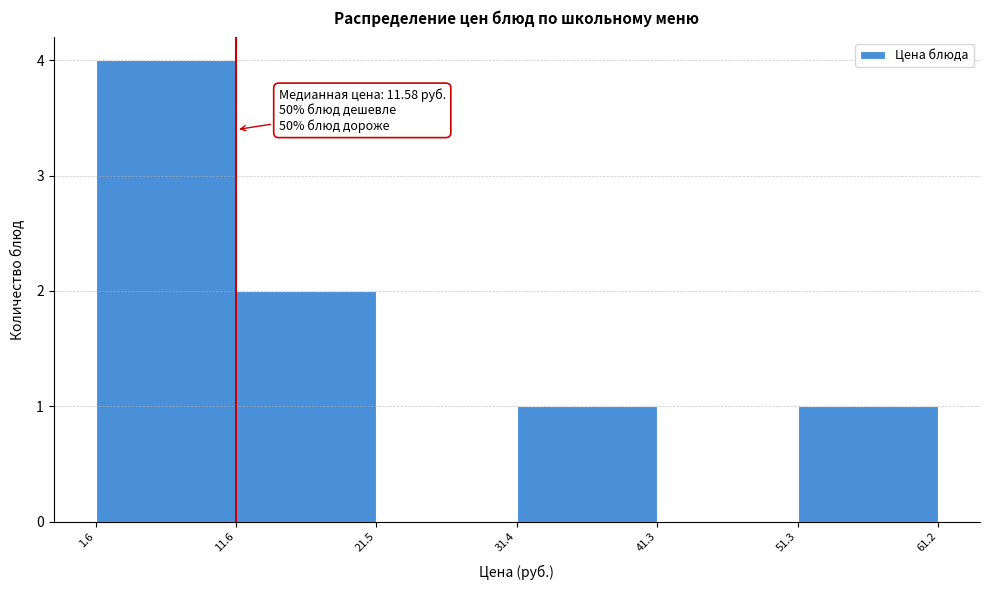

Which range on the x-axis has the tallest bar?

1.6 to 11.6